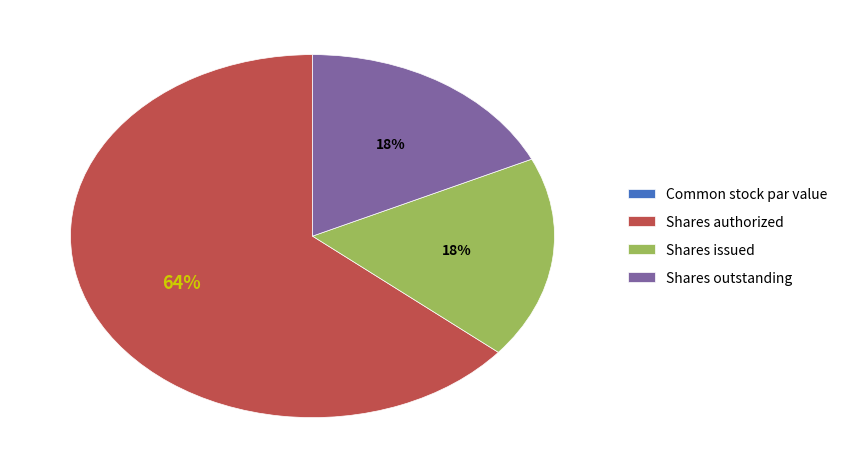

To the nearest percent, what percentage of the pie is Shares outstanding?

18%